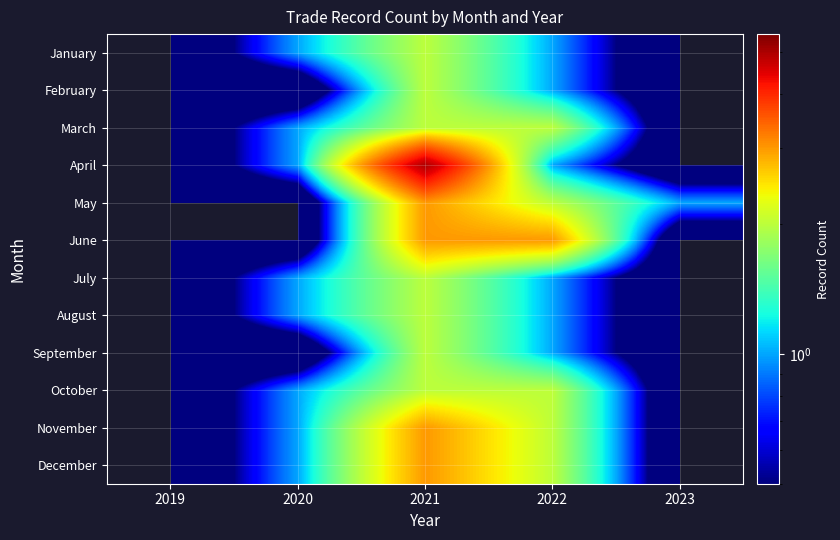

Which label corresponds to the smallest value in the chart?

2019